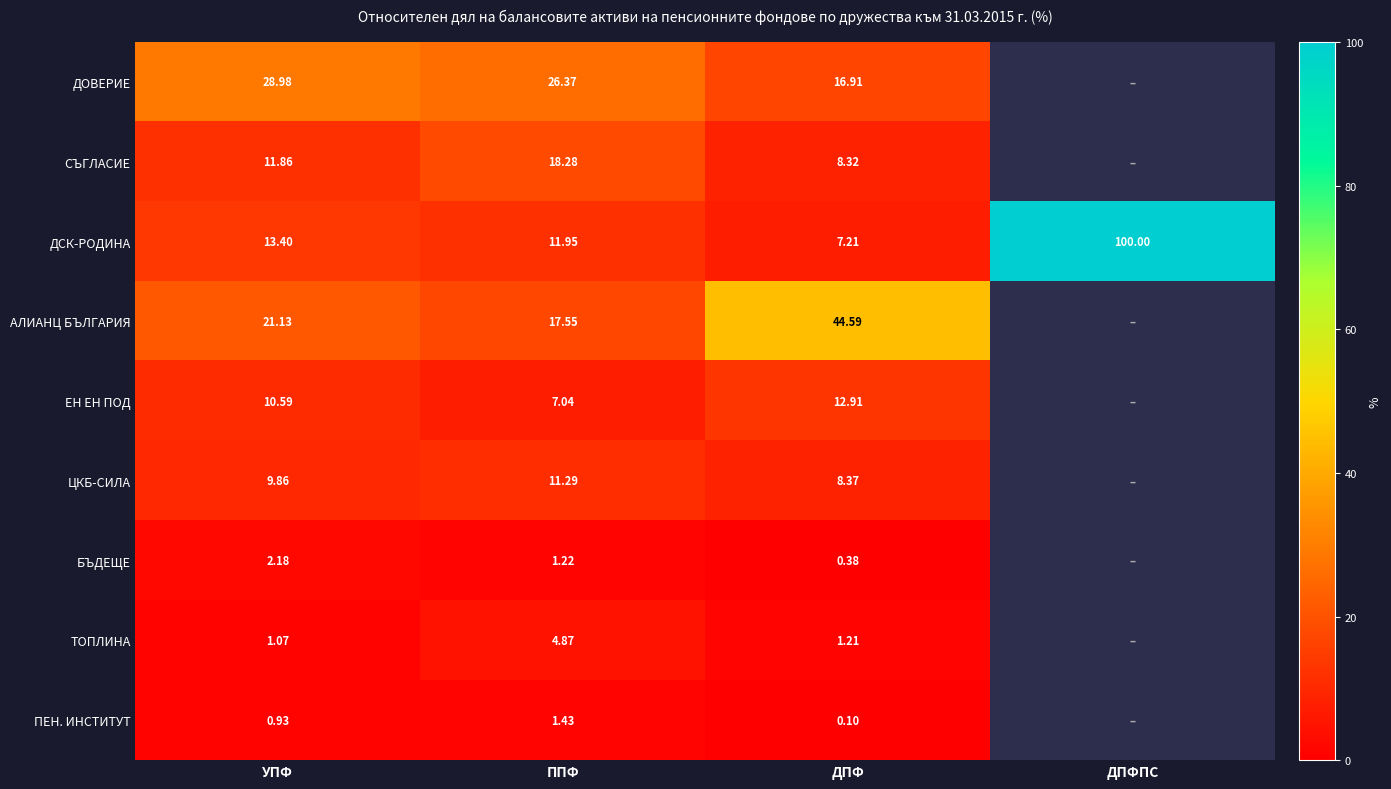

What is the difference between the ЕН ЕН ПОД values at УПФ and ДПФ?

2.3